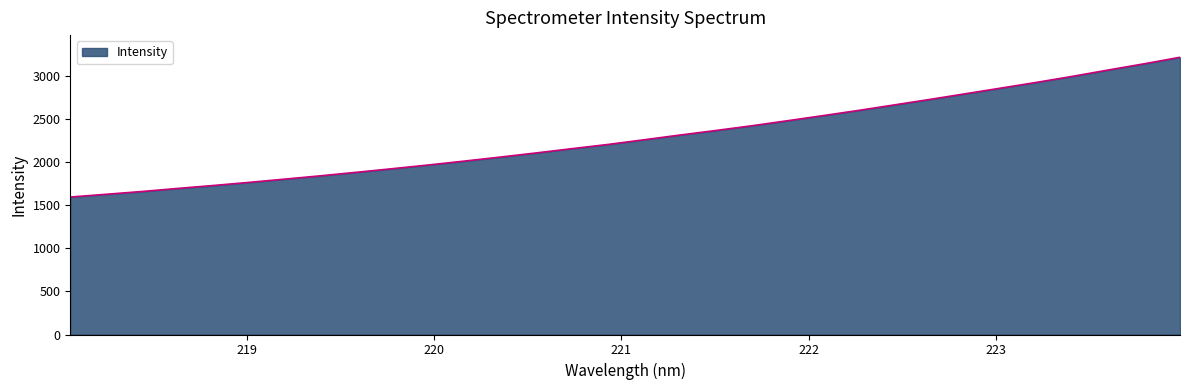

What is the difference between the maximum and minimum values?

1621.6